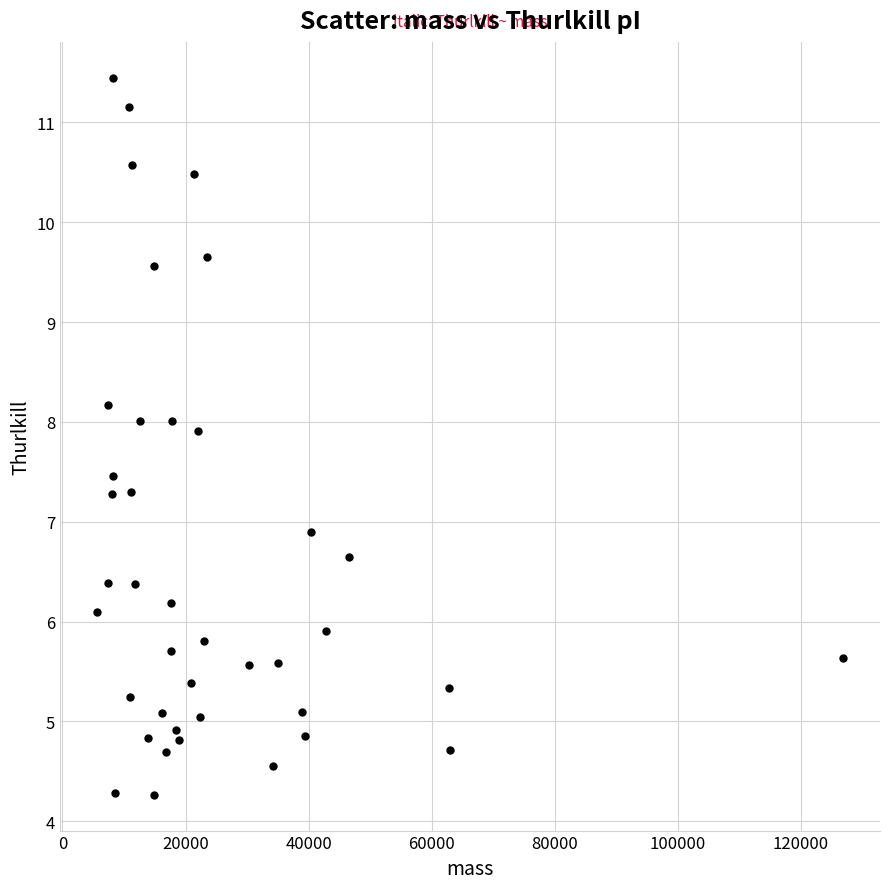

What is the range of Y values (max minus min)?

7.2